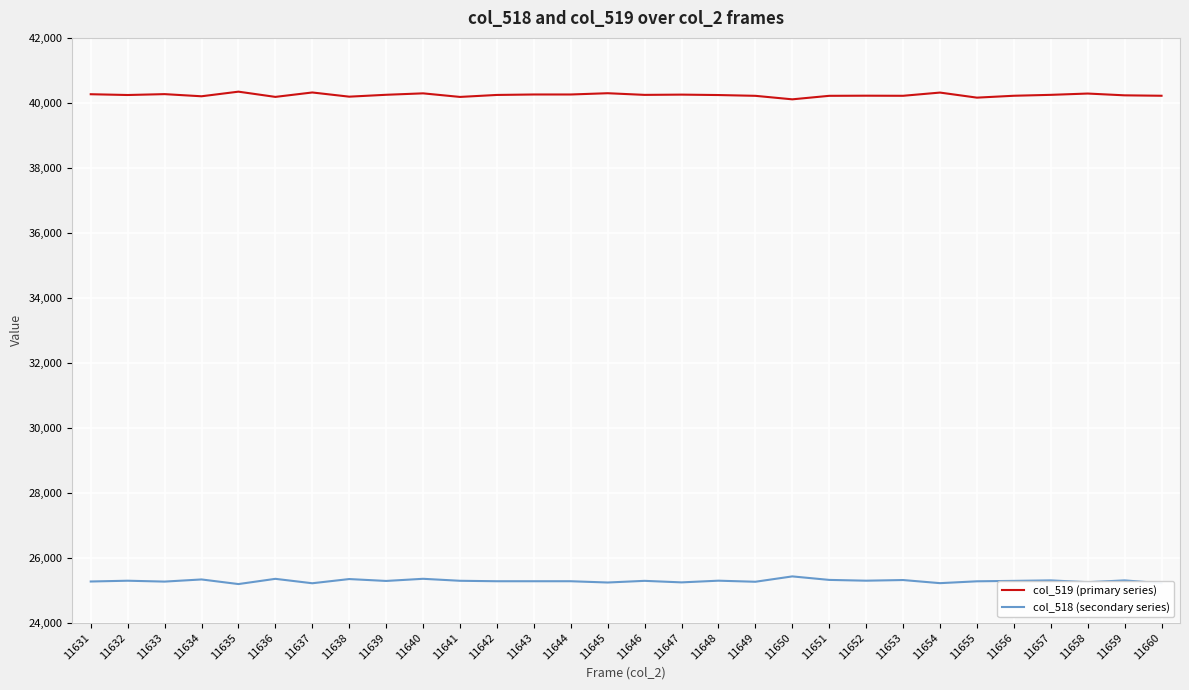

The value of col_518 (secondary series) at 11646 is 11533. True or false?

False